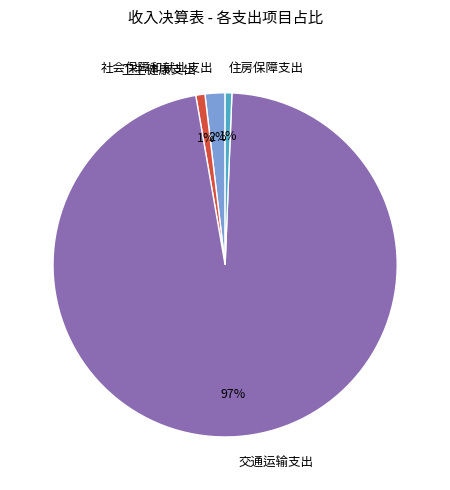

What percentage is the 卫生健康支出 slice, to the nearest percent?

1%